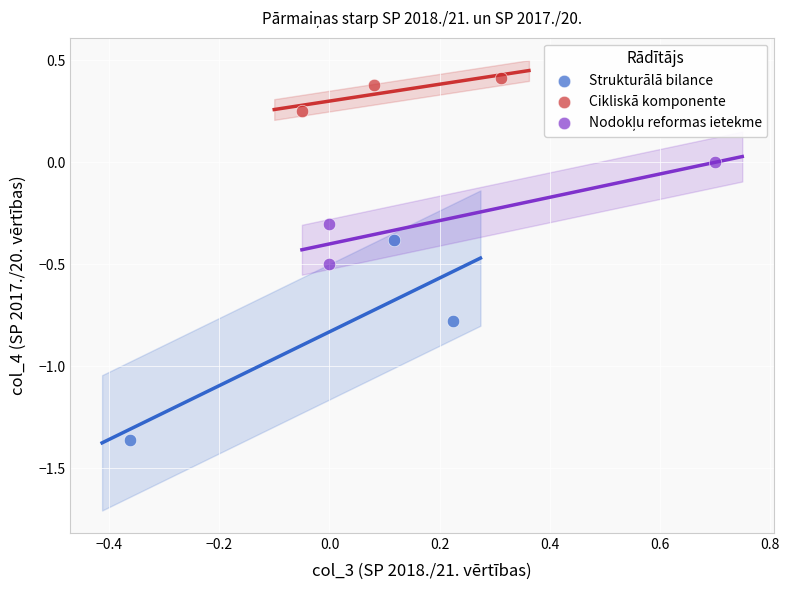

Which series reaches the minimum Y coordinate?

Strukturālā bilance